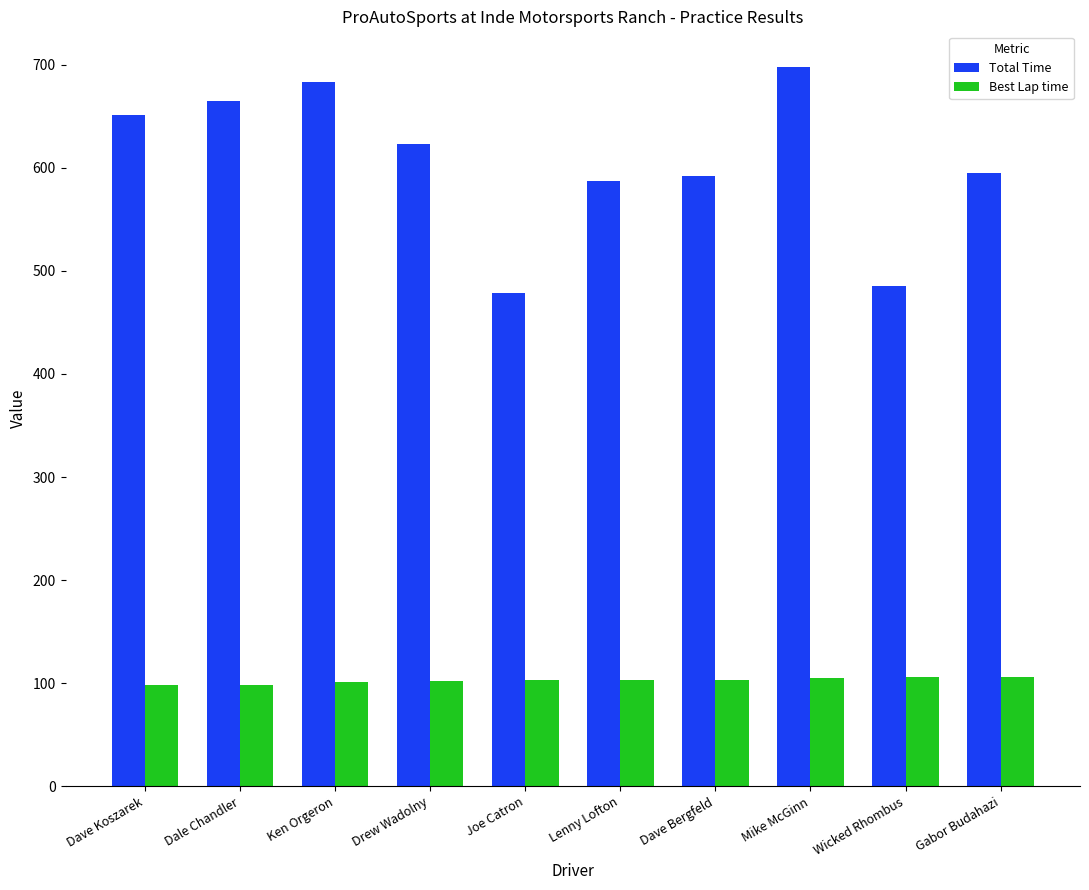

What are all the series names shown in the legend?

Total Time, Best Lap time